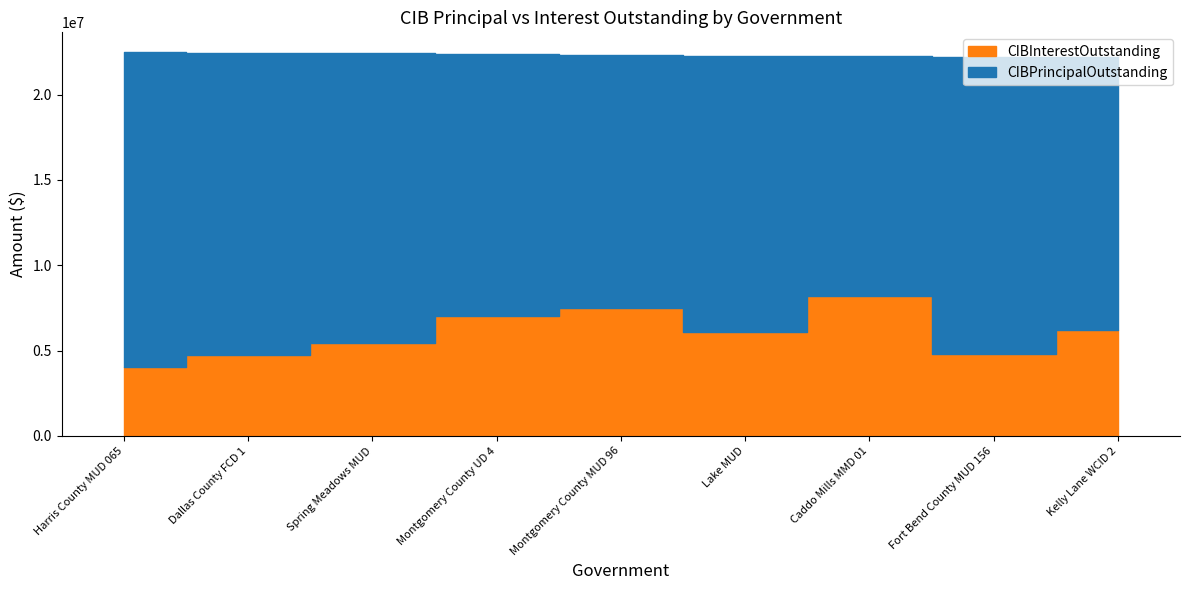

How many categories are shown in the chart?

9